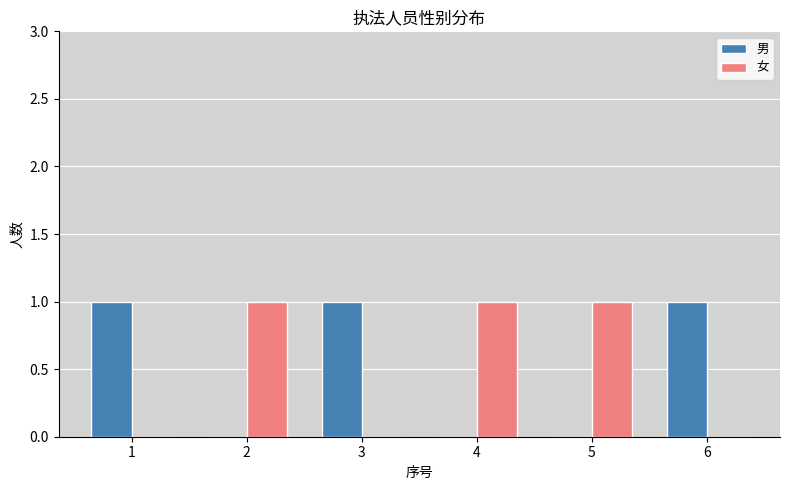

What is the sum of all 女 values?

3